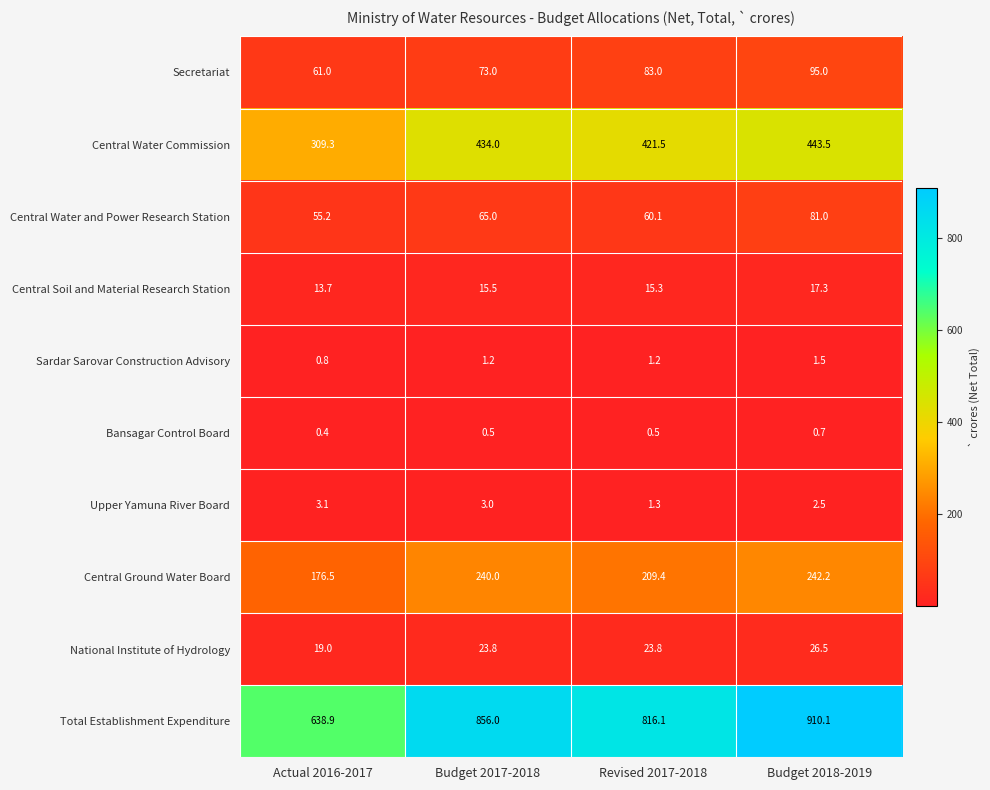

At which category is the sum across all series the highest?

Budget 2018-2019